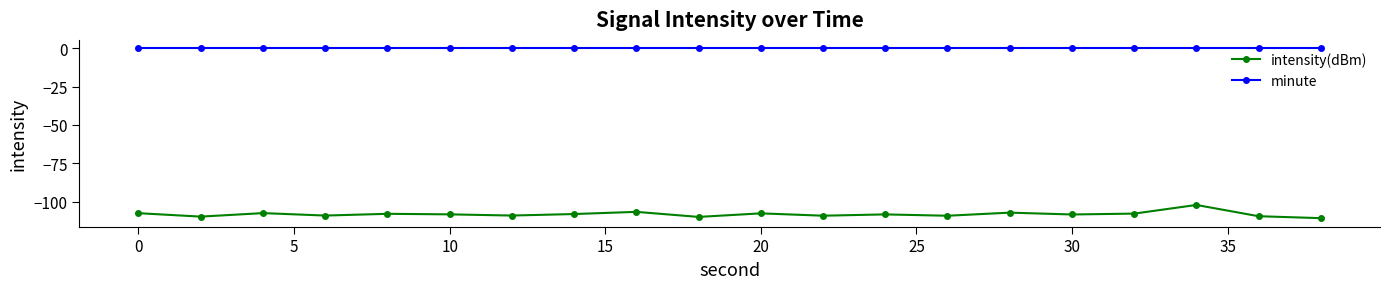

List the series in order of their overall mean, highest first.

minute, intensity(dBm)